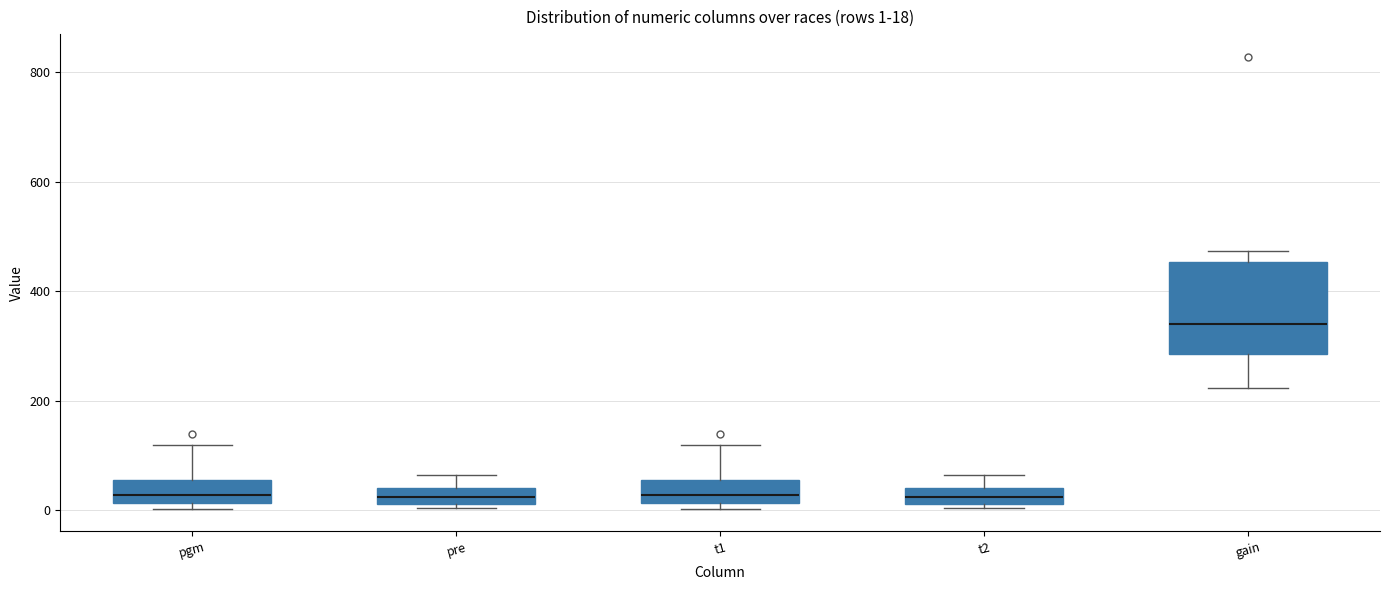

Which box is the tallest, from its lower edge to its upper edge?

gain